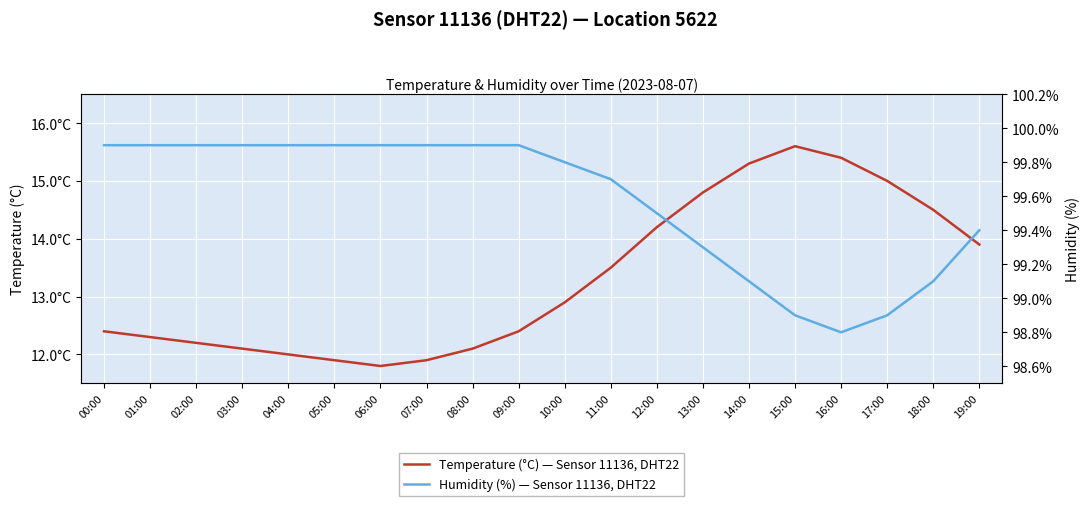

What is the difference between the maximum and second lowest values in the Humidity (%) — Sensor 11136, DHT22 series?

1.0